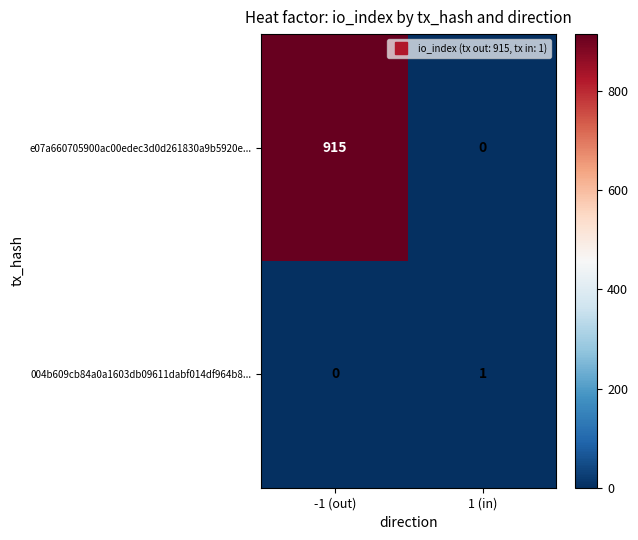

Reading left to right, transcribe all the data shown in this chart.

e07a660705900ac00edec3d0d261830a9b5920e...: 915	0
004b609cb84a0a1603db09611dabf014df964b8...: 0	1